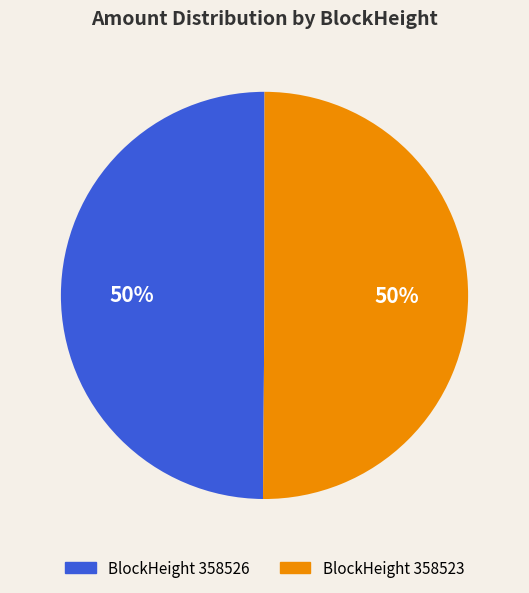

To the nearest percent, what is the average slice percentage?

50%